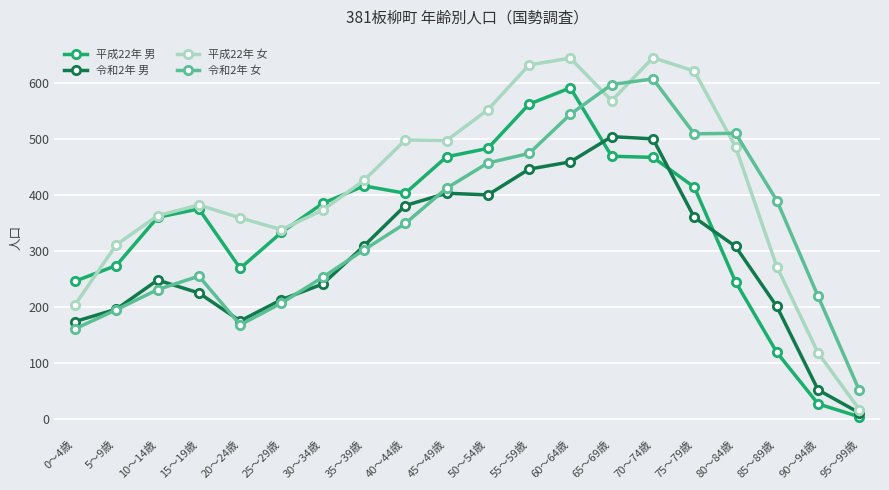

What is the label of the 10th point from the right?

50～54歳